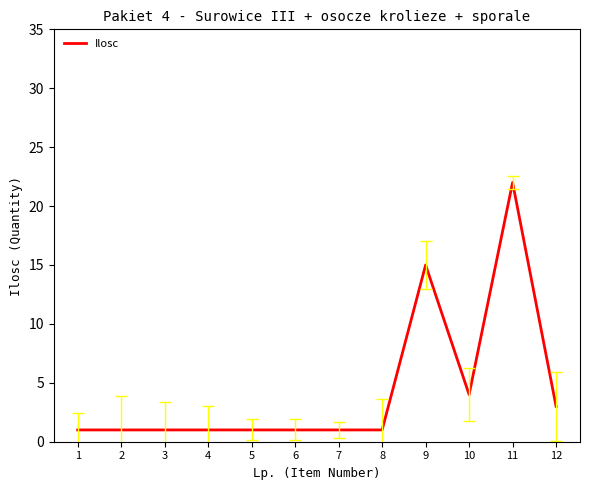

At which label is the value closest to 11?

9